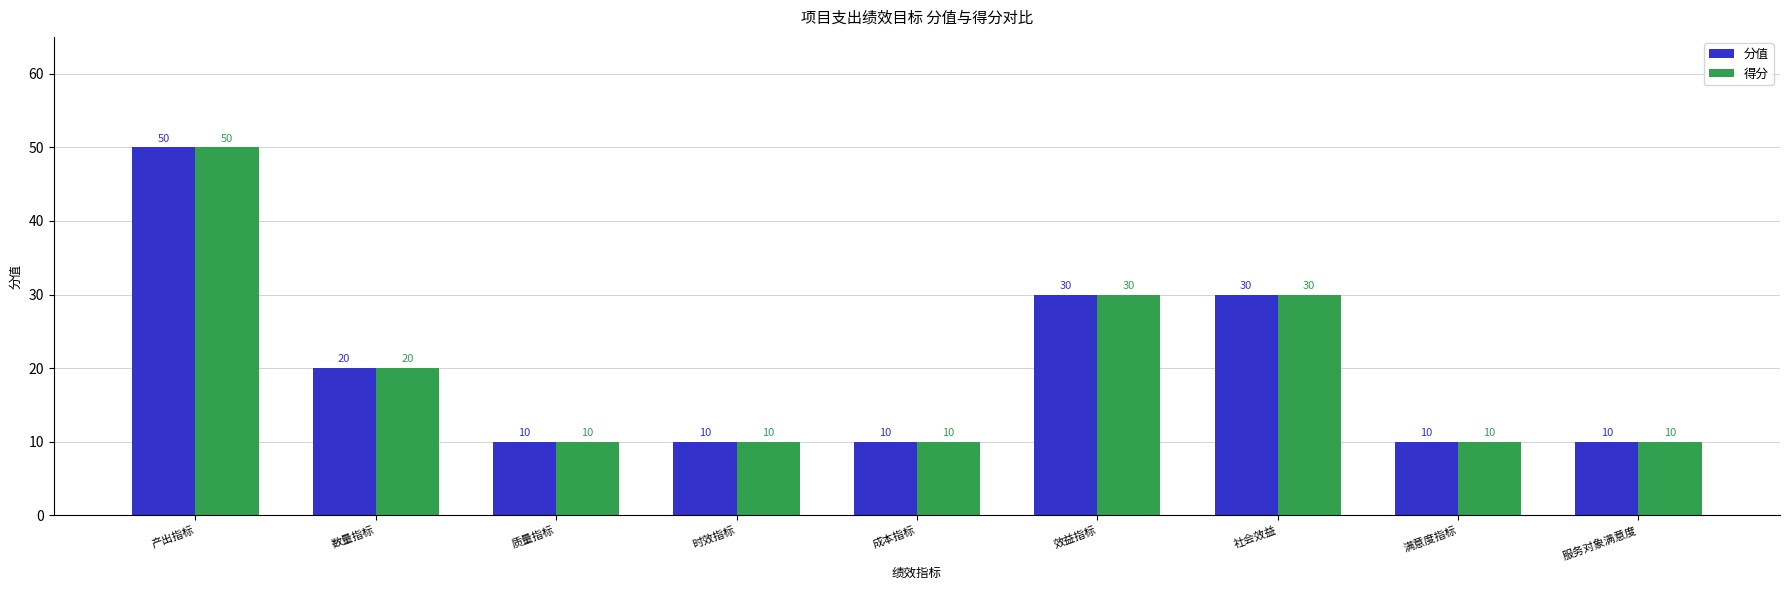

What is the highest value of the 分值 series?

50